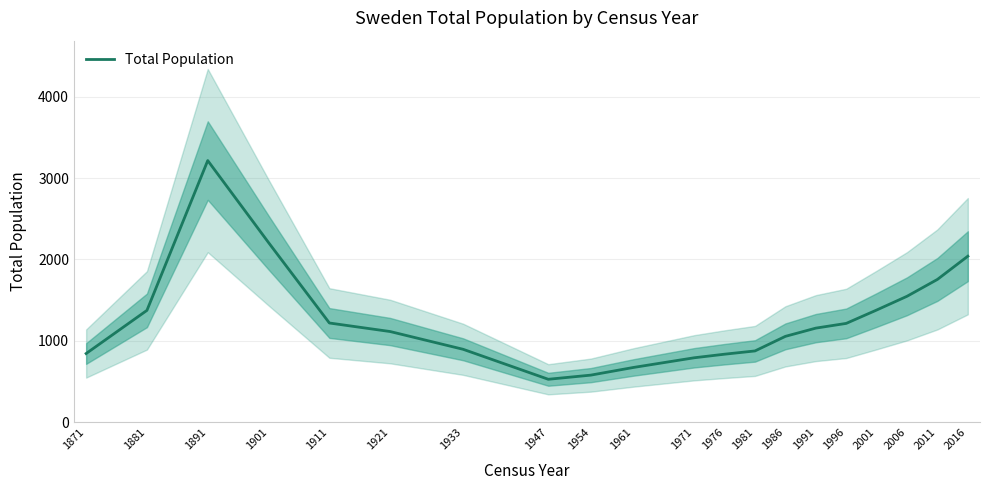

Reading left to right, list all the values displayed in this chart.

1871=845	1881=1375	1891=3214	1901=2207	1911=1220	1921=1115	1933=897	1947=529	1954=580	1961=674	1971=793	1976=837	1981=877	1986=1056	1991=1157	1996=1215	2001=1379	2006=1548	2011=1755	2016=2040